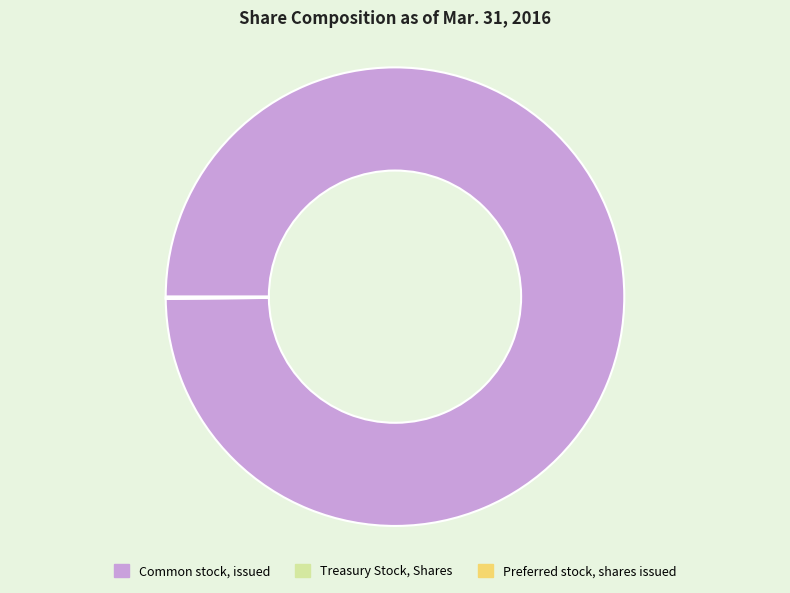

Which category accounts for the majority?

Common stock, issued